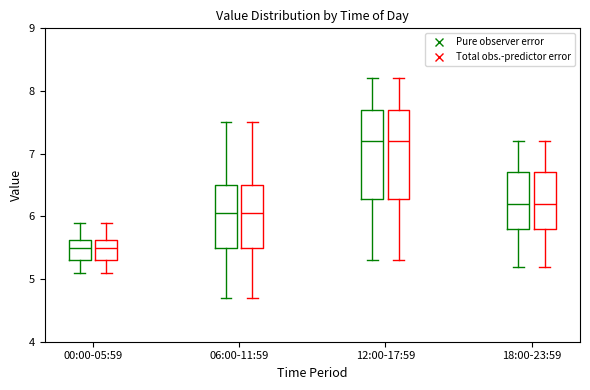

Reading left to right, read every box against the y-axis: the position of its median line, the range the box covers, and the ends of its whiskers. The values are not printed on the chart, so give them approximately, as read against the axis.

00:00-05:59 (Pure observer error): median 5.5, box 5.3 to 5.6, whiskers 5.1 to 5.9
00:00-05:59 (Total obs.-predictor error): median 5.5, box 5.3 to 5.6, whiskers 5.1 to 5.9
06:00-11:59 (Pure observer error): median 6.1, box 5.5 to 6.5, whiskers 4.7 to 7.5
06:00-11:59 (Total obs.-predictor error): median 6.1, box 5.5 to 6.5, whiskers 4.7 to 7.5
12:00-17:59 (Pure observer error): median 7.2, box 6.3 to 7.7, whiskers 5.3 to 8.2
12:00-17:59 (Total obs.-predictor error): median 7.2, box 6.3 to 7.7, whiskers 5.3 to 8.2
18:00-23:59 (Pure observer error): median 6.2, box 5.8 to 6.7, whiskers 5.2 to 7.2
18:00-23:59 (Total obs.-predictor error): median 6.2, box 5.8 to 6.7, whiskers 5.2 to 7.2